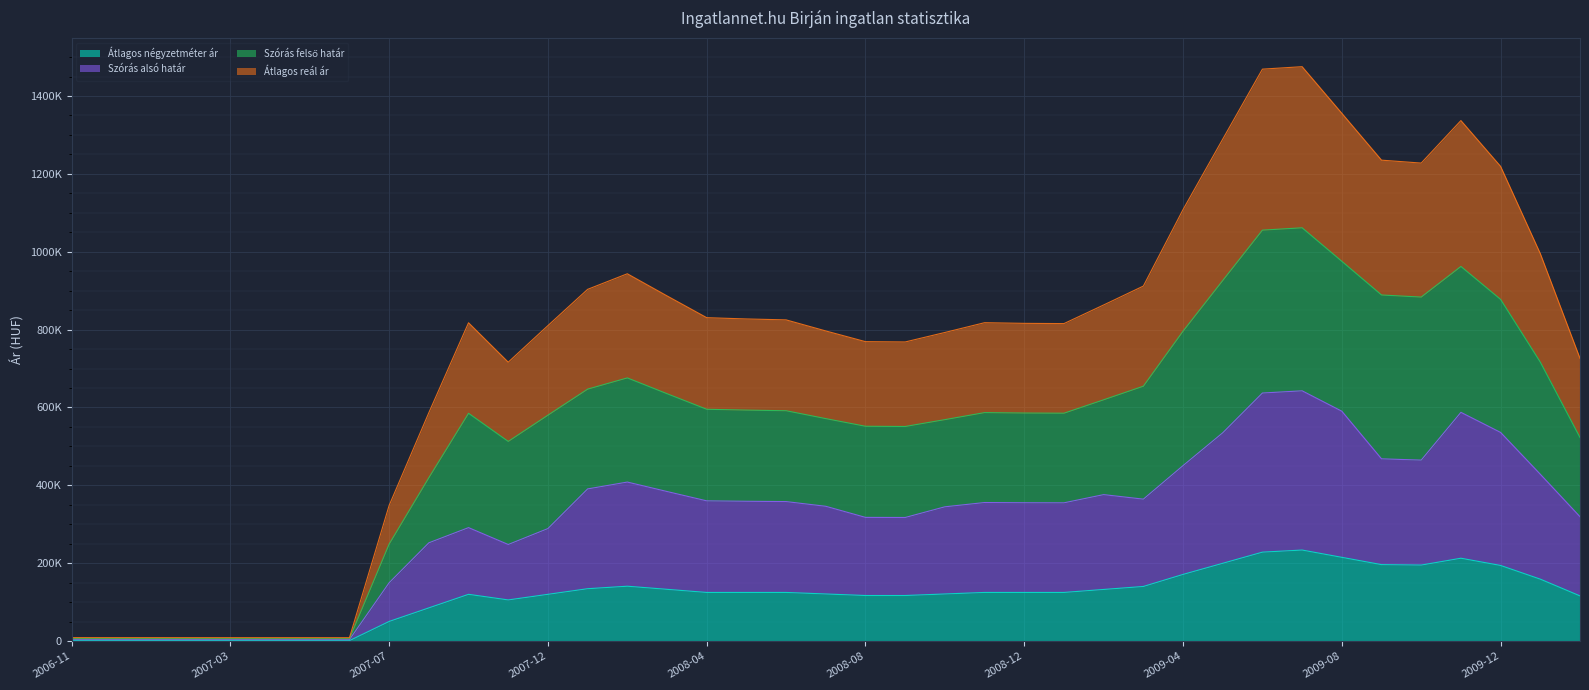

What is the total value across all series at 2009-02?

1991886